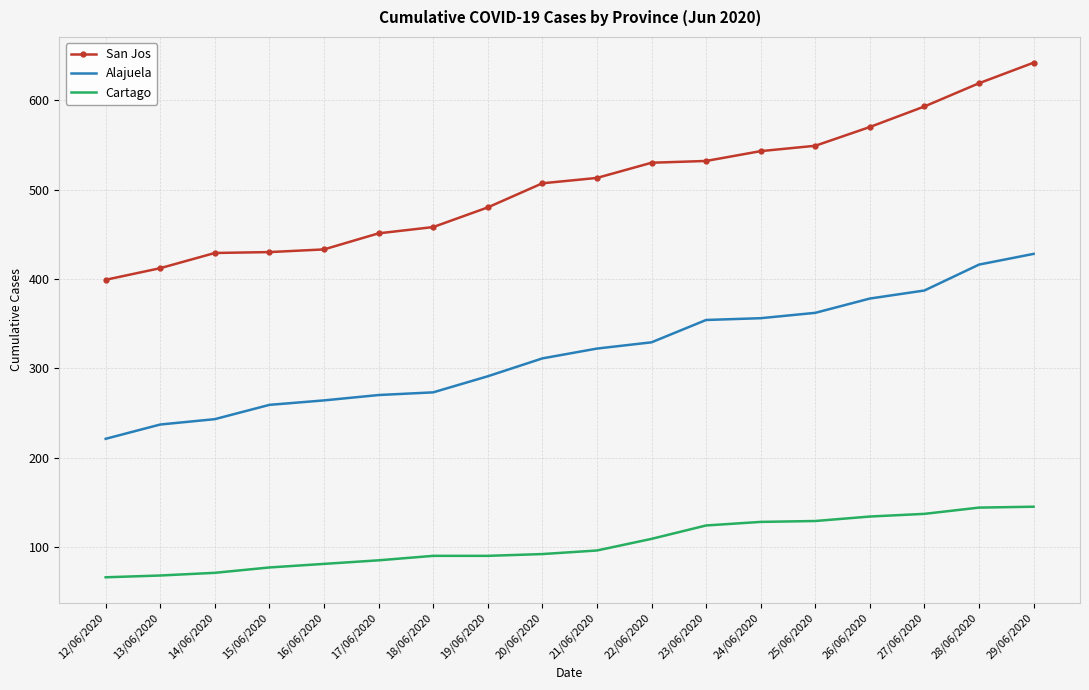

What is the difference between the highest and lowest values at 15/06/2020?

353